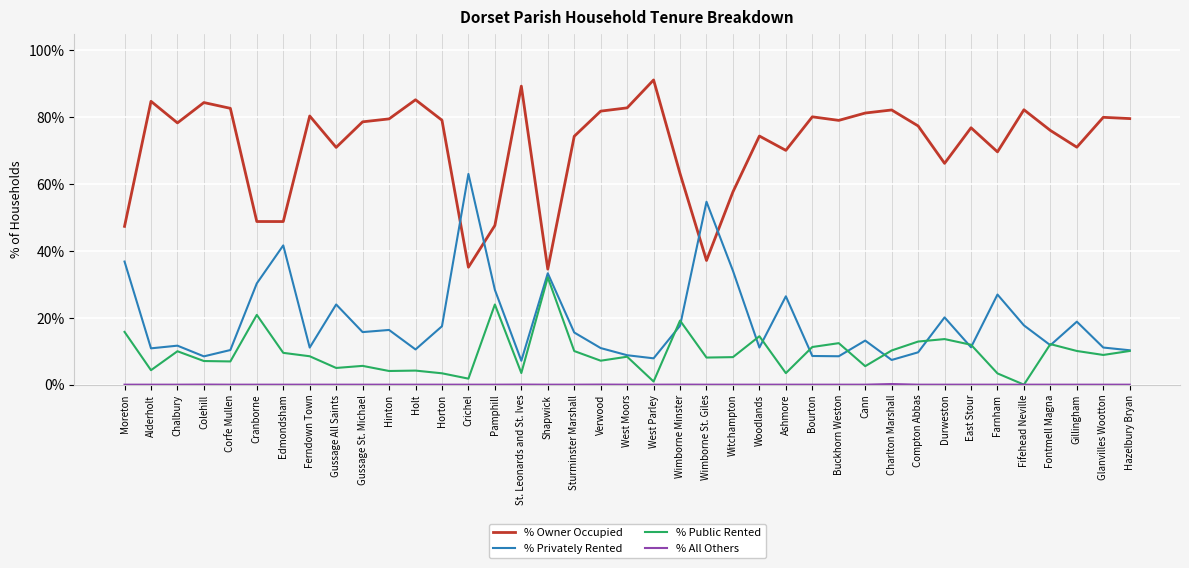

What is the total value across all series at Alderholt?

100.0